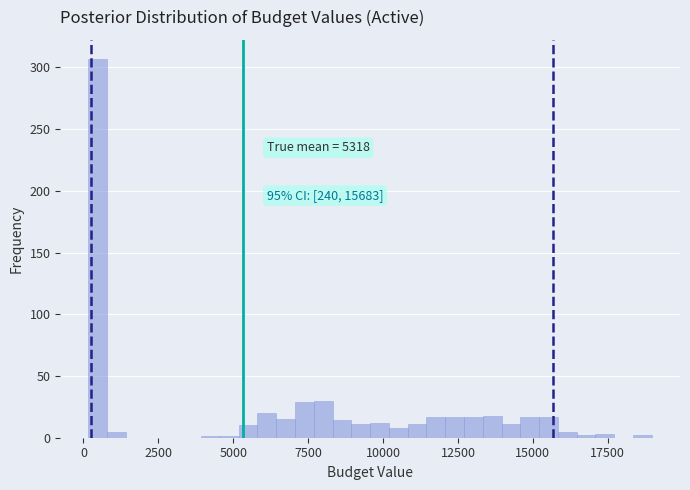

Around what value on the x-axis is the tallest bar? Give the approximate position of its centre, as read against the axis.

500